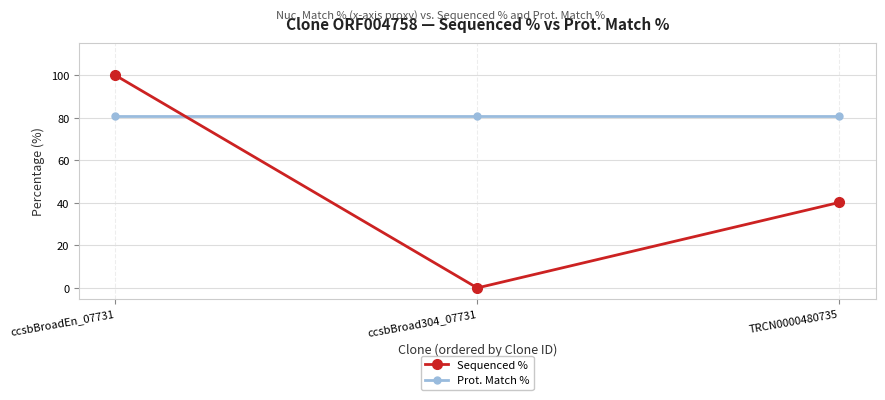

Reading left to right, list all the values displayed in this chart.

Sequenced %: 100.0	0.0	40.2
Prot. Match %: 80.7	80.7	80.7